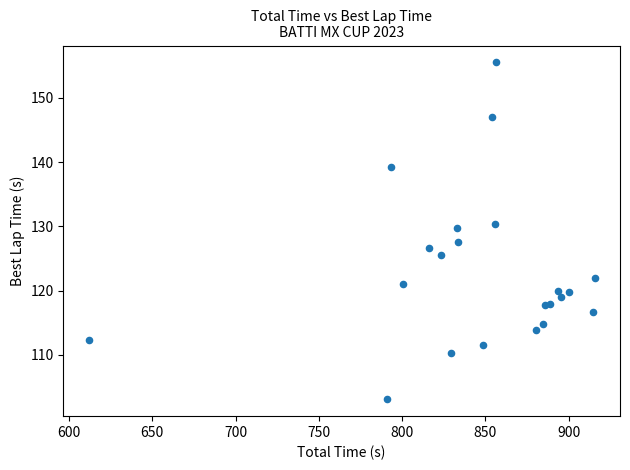

What Y value in the scatter plot is closest to 129?

129.7